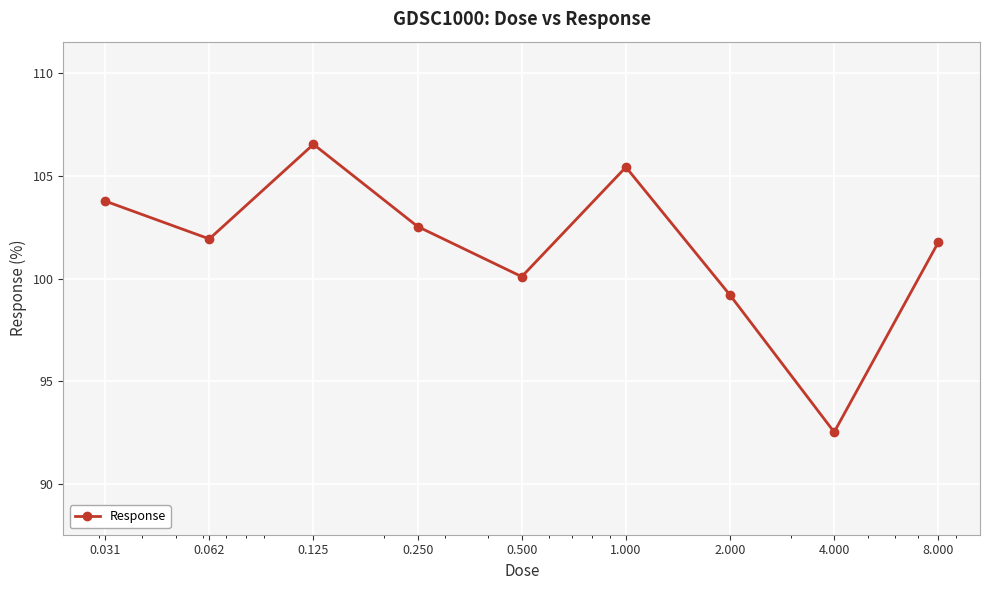

How many points are lower than both their immediate neighbors (excluding endpoints)?

3